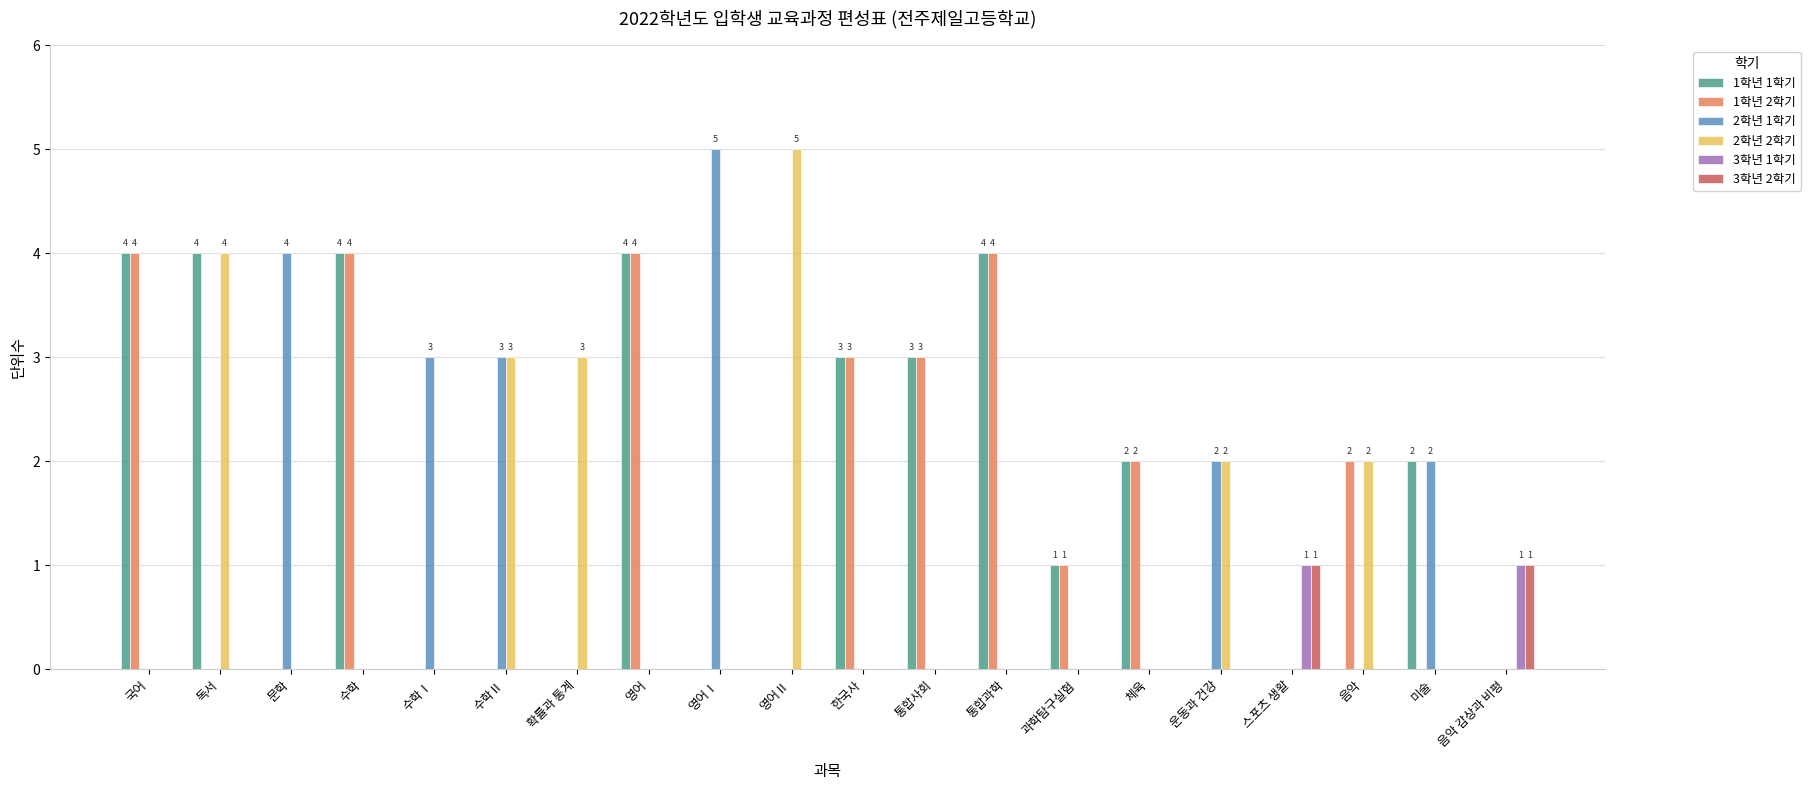

Reading right to left, what are all the values shown in this chart?

1학년 1학기: 음악 감상과 비평=0	미술=2	음악=0	스포츠 생활=0	운동과 건강=0	체육=2	과학탐구실험=1	통합과학=4	통합사회=3	한국사=3	영어Ⅱ=0	영어Ⅰ=0	영어=4	확률과 통계=0	수학Ⅱ=0	수학Ⅰ=0	수학=4	문학=0	독서=4	국어=4
1학년 2학기: 음악 감상과 비평=0	미술=0	음악=2	스포츠 생활=0	운동과 건강=0	체육=2	과학탐구실험=1	통합과학=4	통합사회=3	한국사=3	영어Ⅱ=0	영어Ⅰ=0	영어=4	확률과 통계=0	수학Ⅱ=0	수학Ⅰ=0	수학=4	문학=0	독서=0	국어=4
2학년 1학기: 음악 감상과 비평=0	미술=2	음악=0	스포츠 생활=0	운동과 건강=2	체육=0	과학탐구실험=0	통합과학=0	통합사회=0	한국사=0	영어Ⅱ=0	영어Ⅰ=5	영어=0	확률과 통계=0	수학Ⅱ=3	수학Ⅰ=3	수학=0	문학=4	독서=0	국어=0
2학년 2학기: 음악 감상과 비평=0	미술=0	음악=2	스포츠 생활=0	운동과 건강=2	체육=0	과학탐구실험=0	통합과학=0	통합사회=0	한국사=0	영어Ⅱ=5	영어Ⅰ=0	영어=0	확률과 통계=3	수학Ⅱ=3	수학Ⅰ=0	수학=0	문학=0	독서=4	국어=0
3학년 1학기: 음악 감상과 비평=1	미술=0	음악=0	스포츠 생활=1	운동과 건강=0	체육=0	과학탐구실험=0	통합과학=0	통합사회=0	한국사=0	영어Ⅱ=0	영어Ⅰ=0	영어=0	확률과 통계=0	수학Ⅱ=0	수학Ⅰ=0	수학=0	문학=0	독서=0	국어=0
3학년 2학기: 음악 감상과 비평=1	미술=0	음악=0	스포츠 생활=1	운동과 건강=0	체육=0	과학탐구실험=0	통합과학=0	통합사회=0	한국사=0	영어Ⅱ=0	영어Ⅰ=0	영어=0	확률과 통계=0	수학Ⅱ=0	수학Ⅰ=0	수학=0	문학=0	독서=0	국어=0